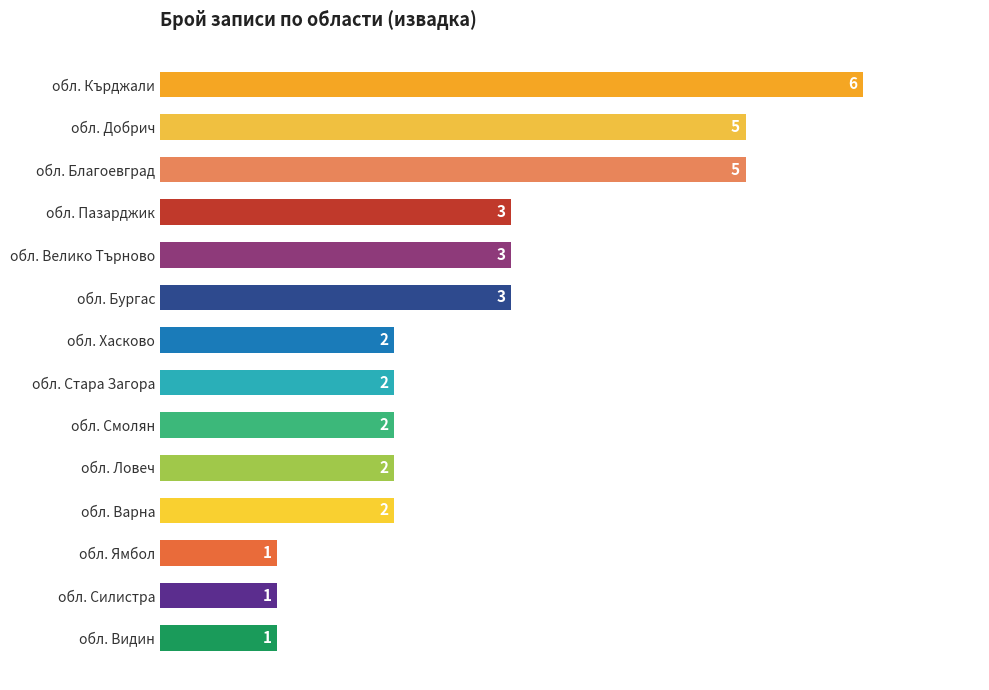

What is the average value?

3